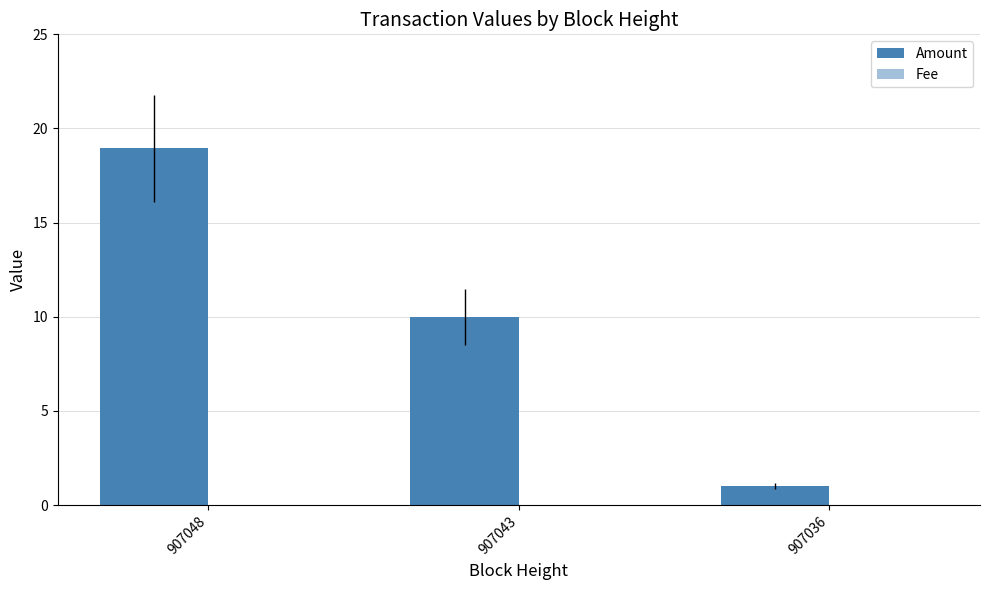

Is it true that Amount equals 10.0 at 907043?

True